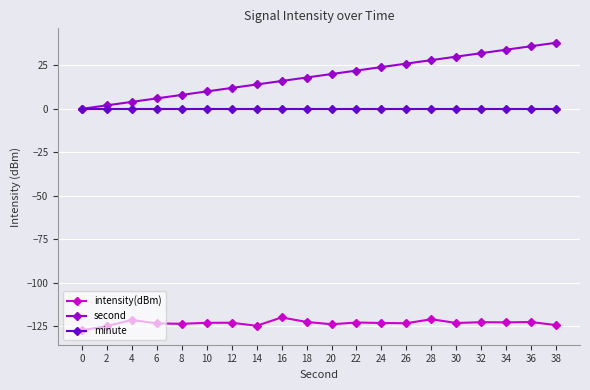

Rank the series by their maximum value, from lowest to highest.

intensity(dBm), minute, second